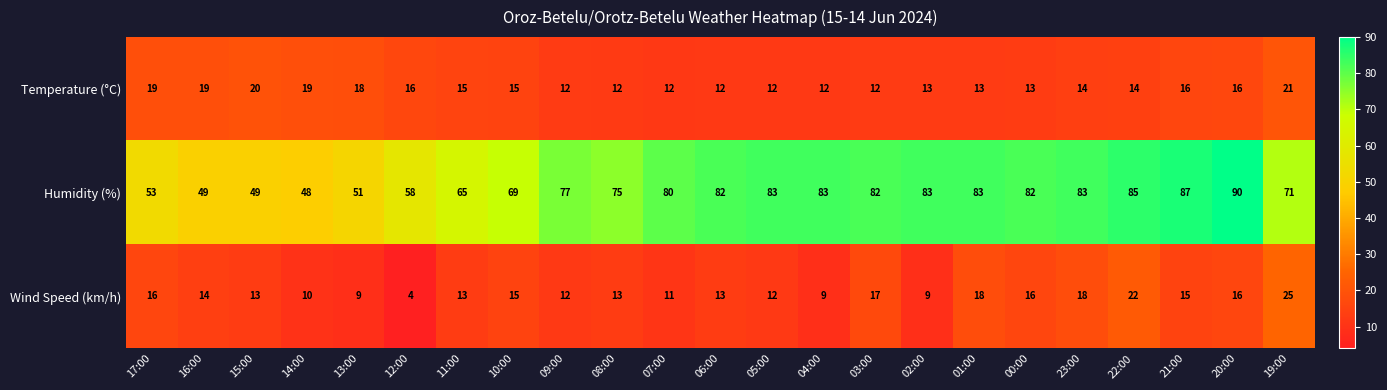

Rank the series at 23:00 from highest to lowest value.

Humidity (%), Wind Speed (km/h), Temperature (°C)